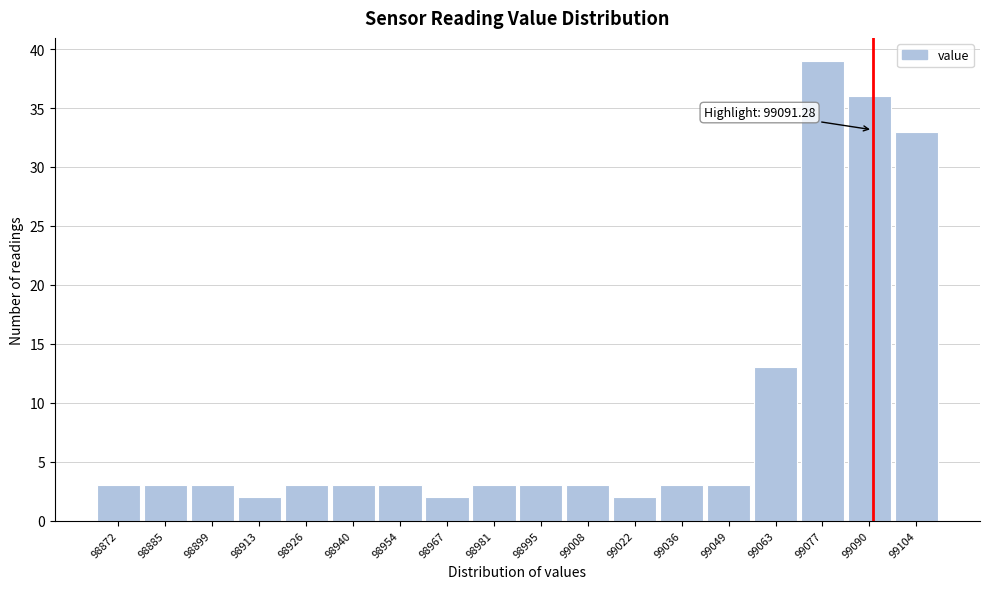

Which range on the x-axis has the tallest bar?

99070 to 99084